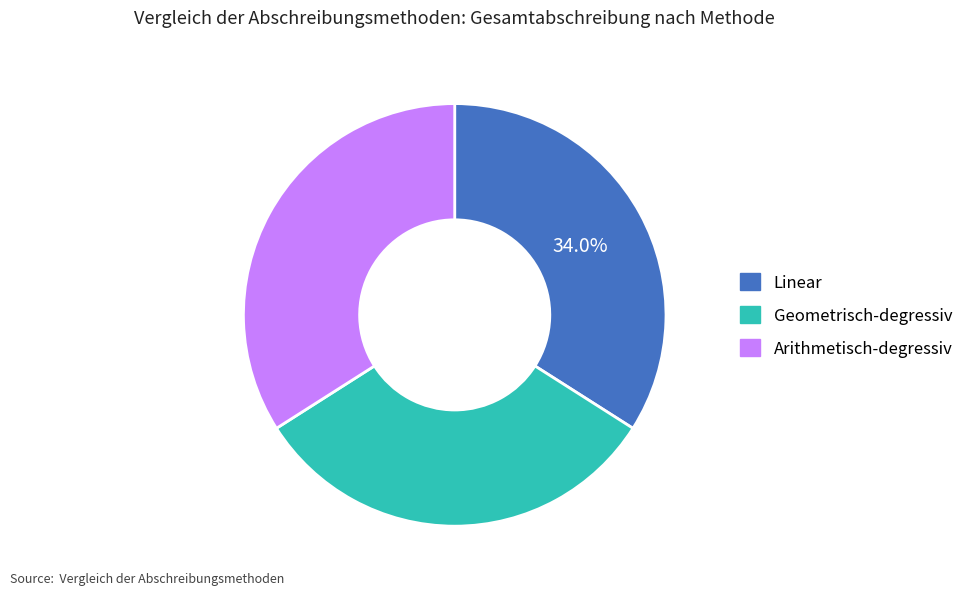

To the nearest percent, what is the average slice percentage?

33%